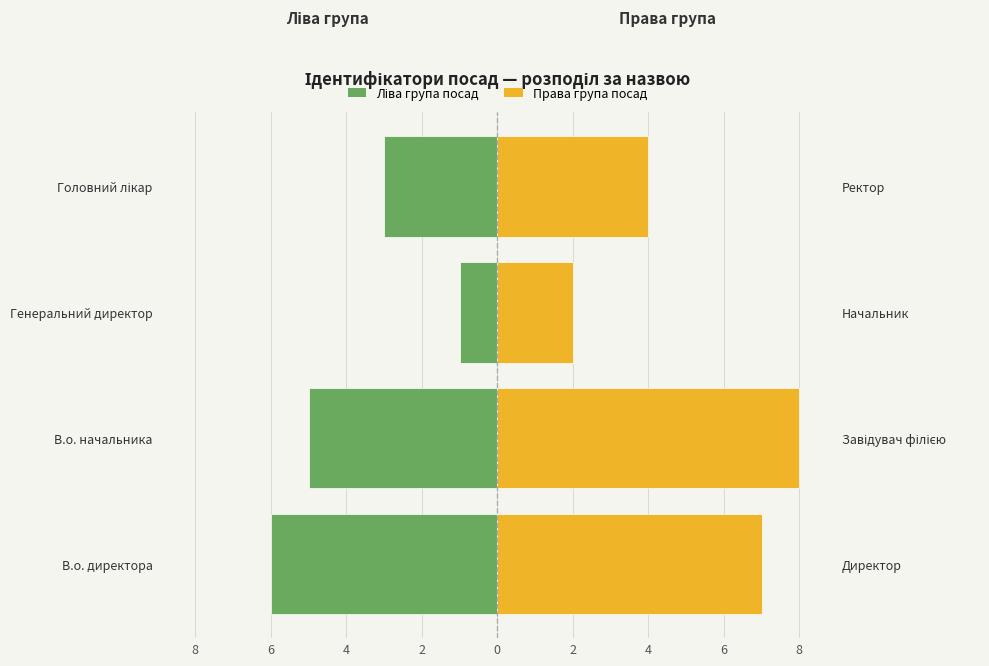

At how many categories does at least one series exceed 2?

3